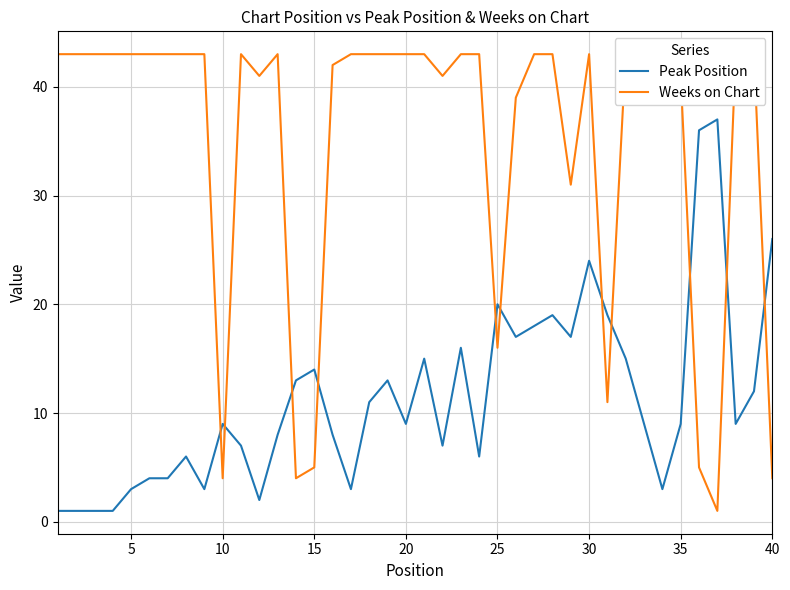

What is the highest value of the Peak Position series?

37